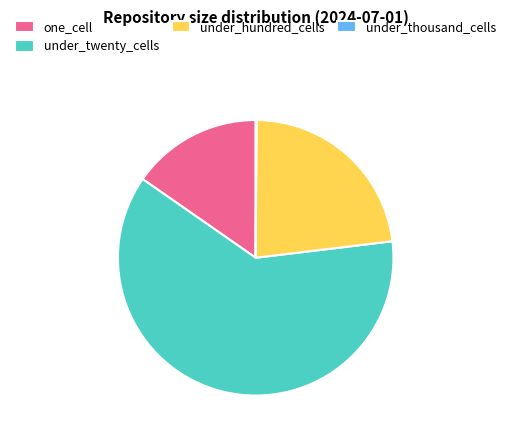

Which category accounts for the majority?

under_twenty_cells